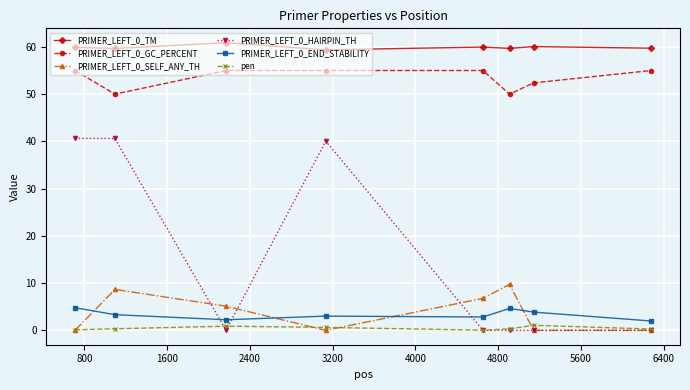

True or false: PRIMER_LEFT_0_GC_PERCENT and PRIMER_LEFT_0_TM intersect in this chart.

False